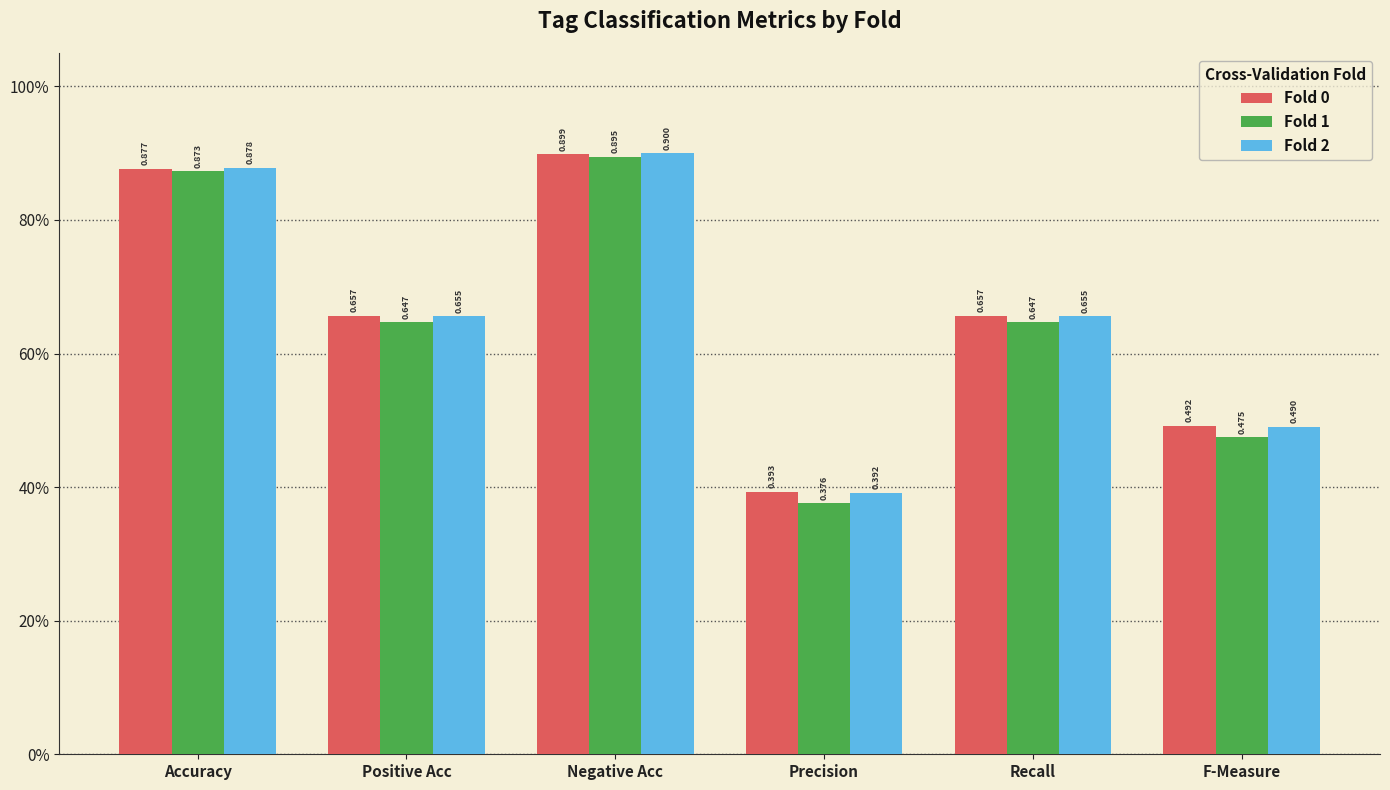

What is the label of the 2nd bar from the left?

Positive Acc